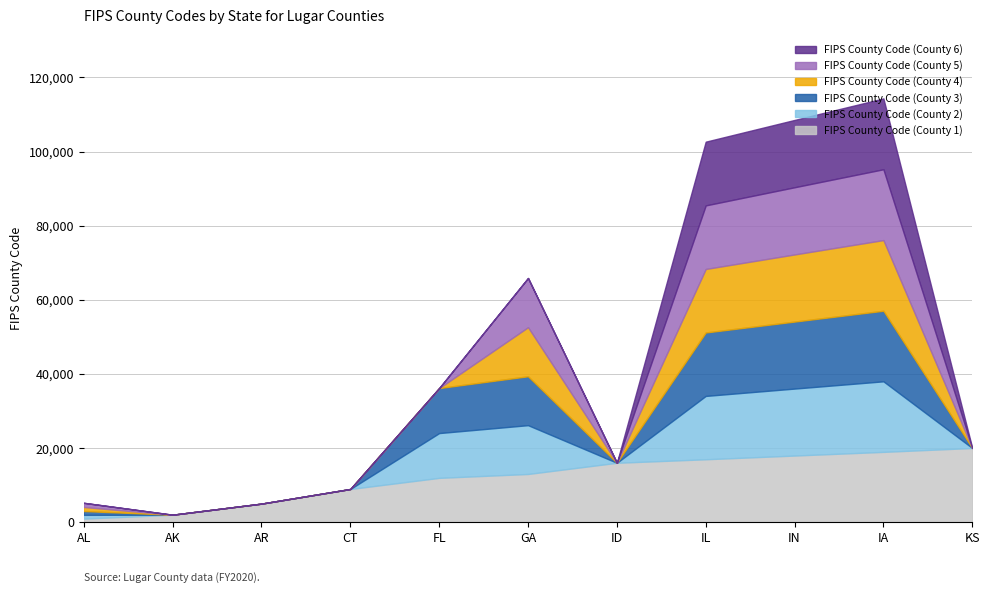

Rank the series by their maximum value, from lowest to highest.

FIPS County Code (County 2), FIPS County Code (County 3), FIPS County Code (County 4), FIPS County Code (County 5), FIPS County Code (County 6), FIPS County Code (County 1)